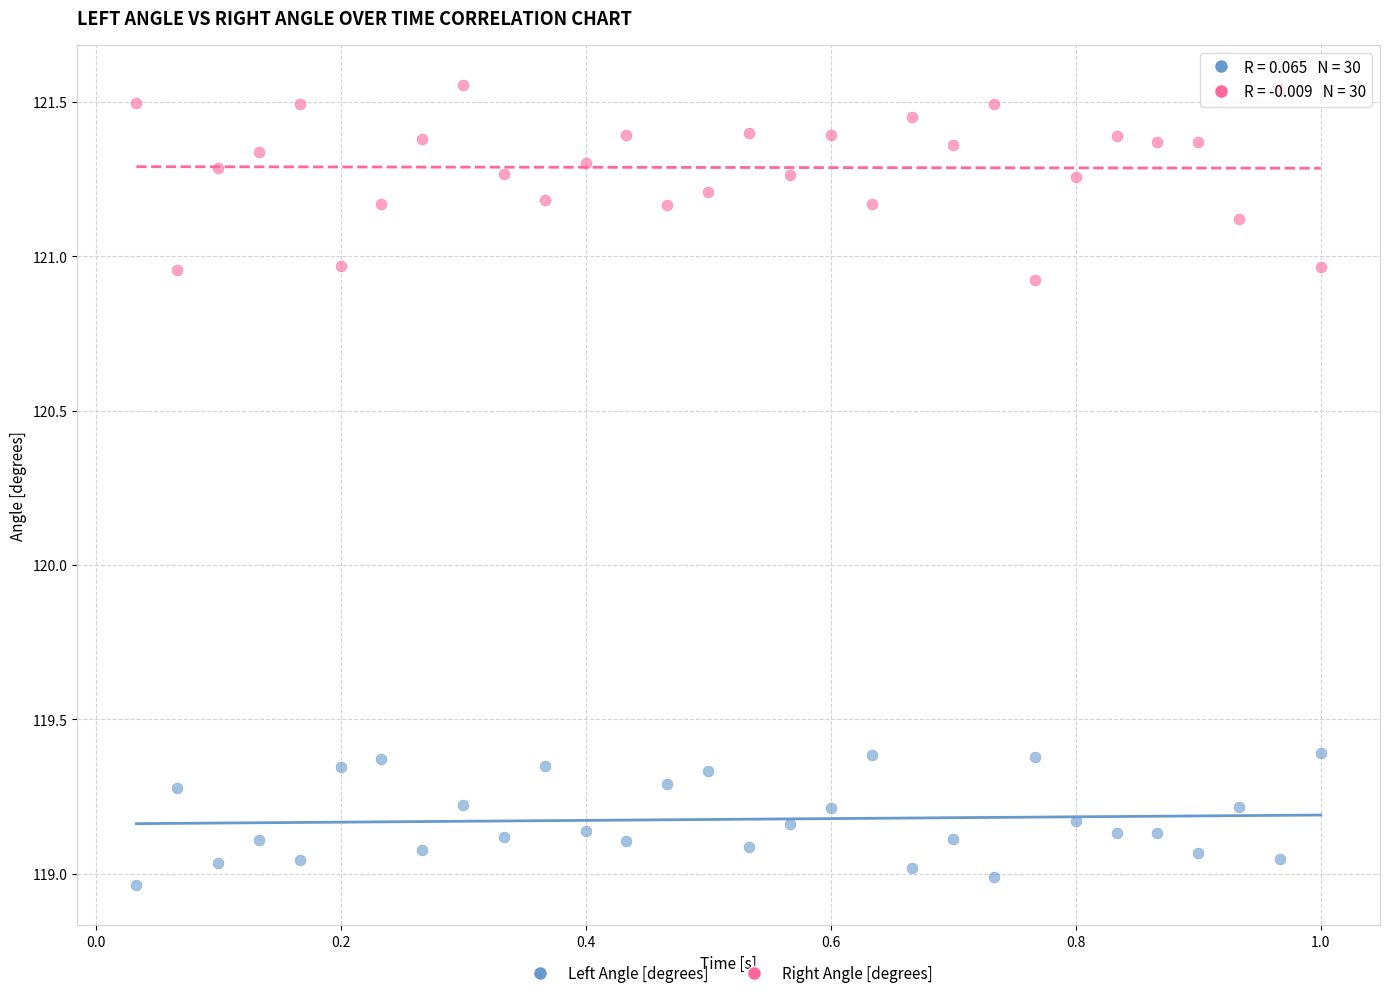

Across all data points, what is the range of Y values (max minus min)?

2.6